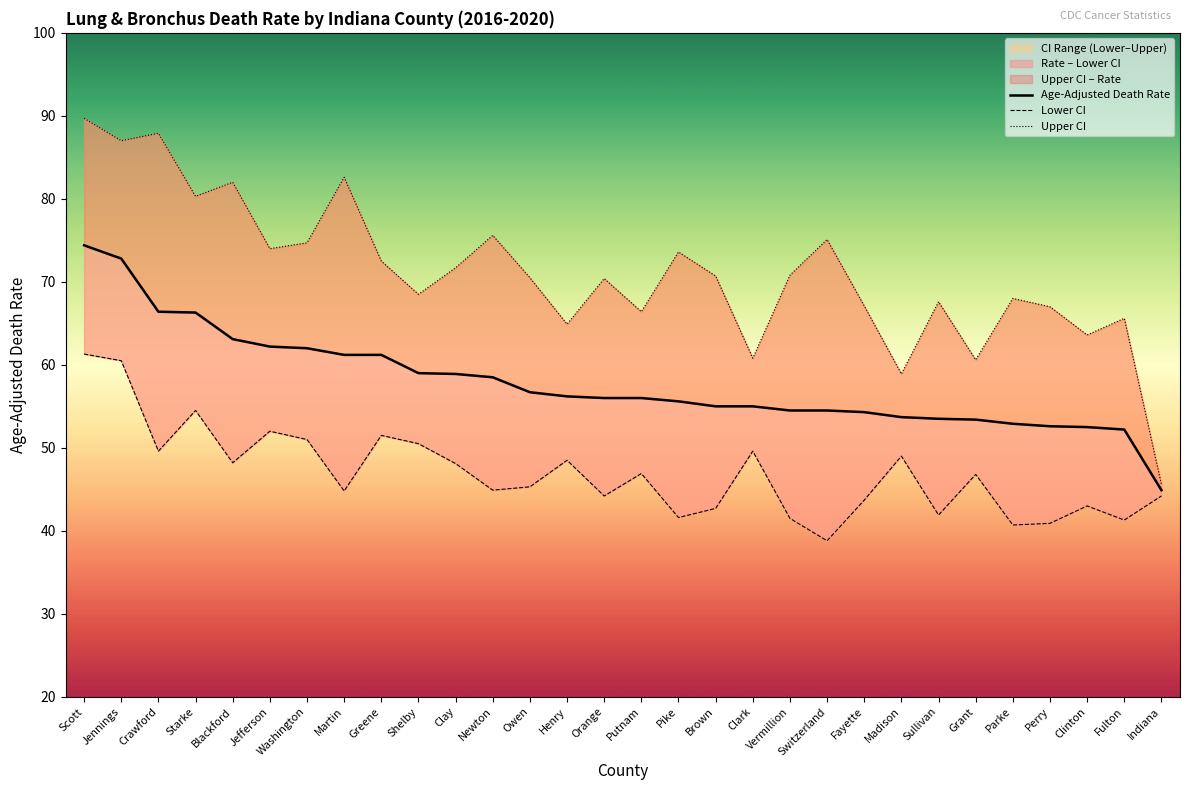

Where is Upper CI nearest to the value 67?

Perry